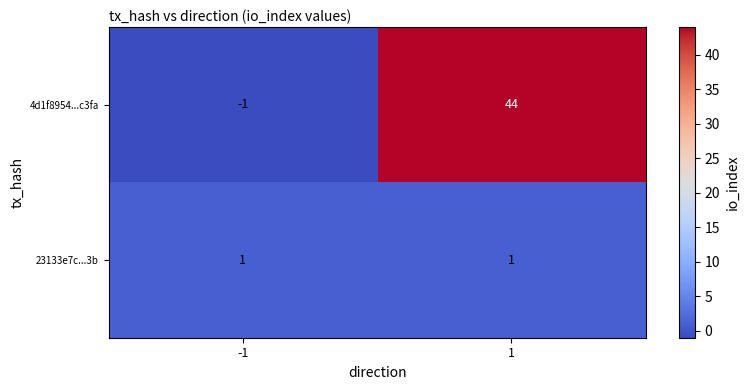

Which series changed the most between -1 and 1?

4d1f8954...c3fa